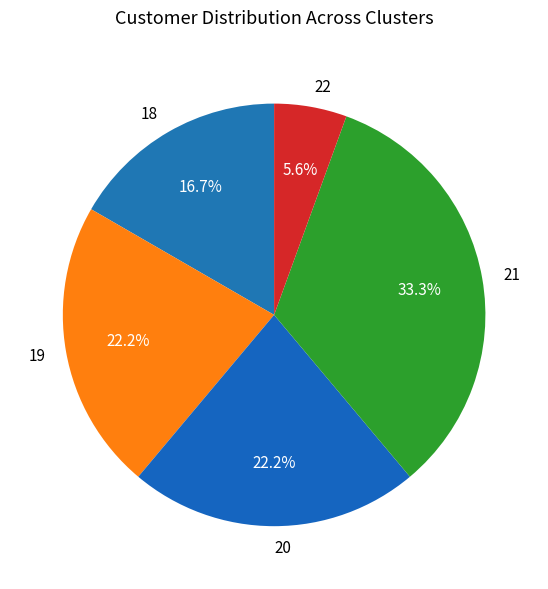

Count the number of slices in the pie.

5